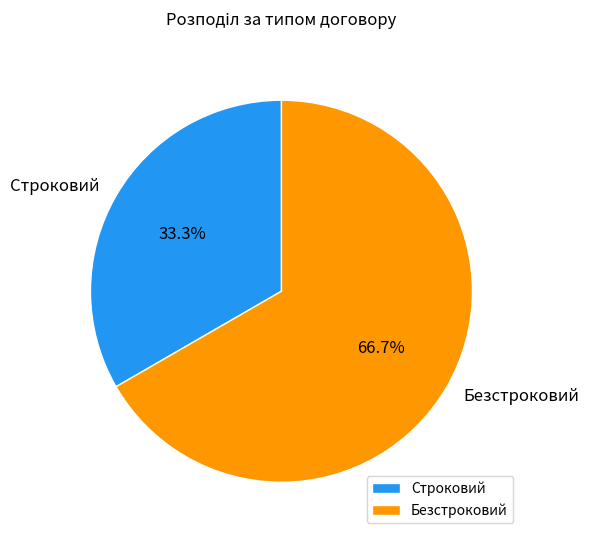

Which slice represents more than half of the pie?

Безстроковий